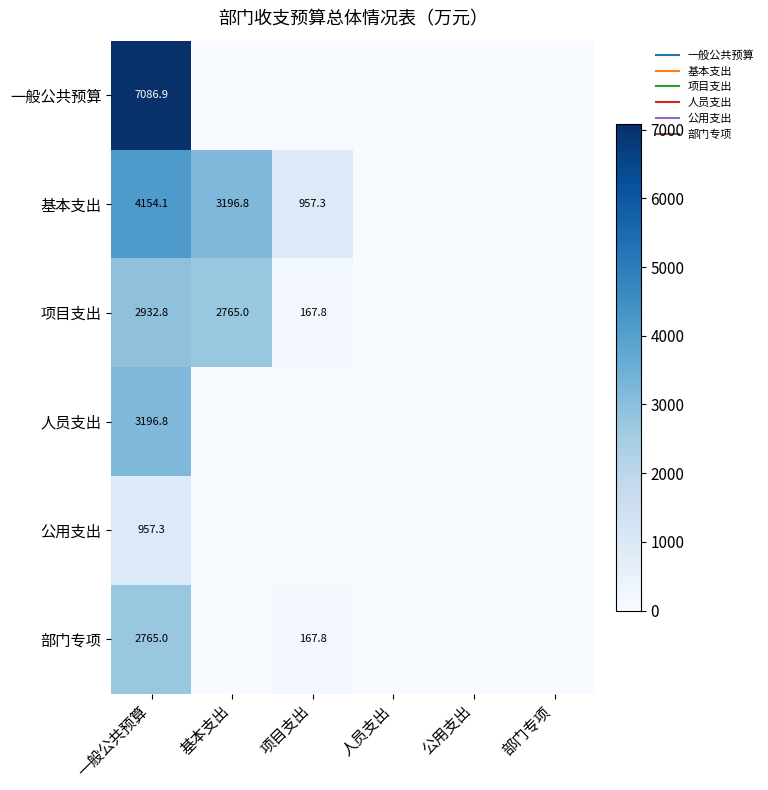

Which series has the widest spread of values?

一般公共预算